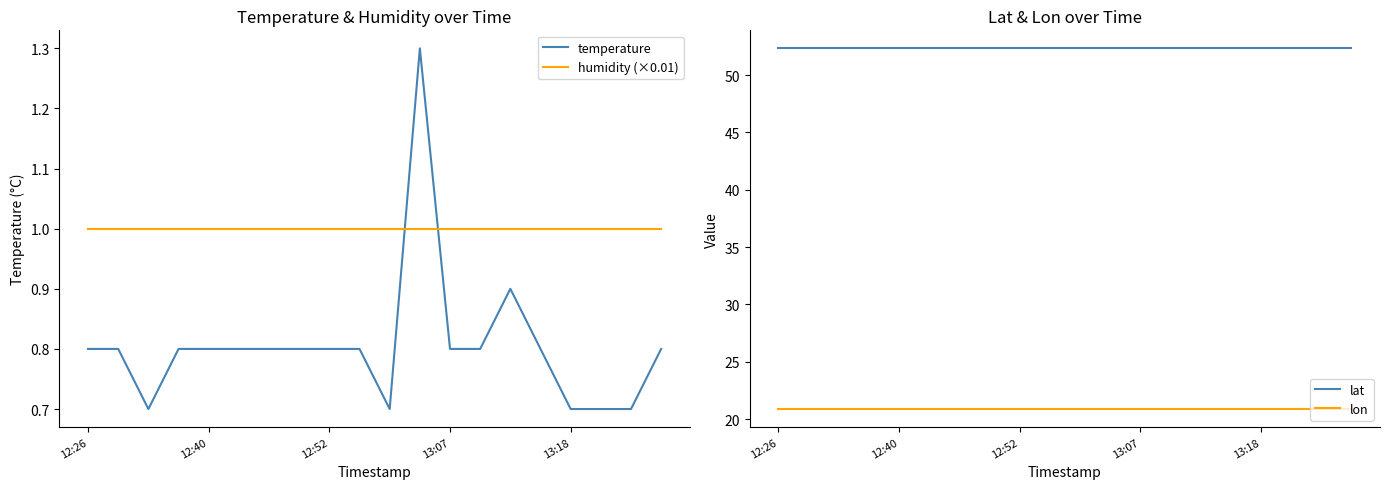

What is the difference between the maximum and minimum values in the temperature series?

0.6